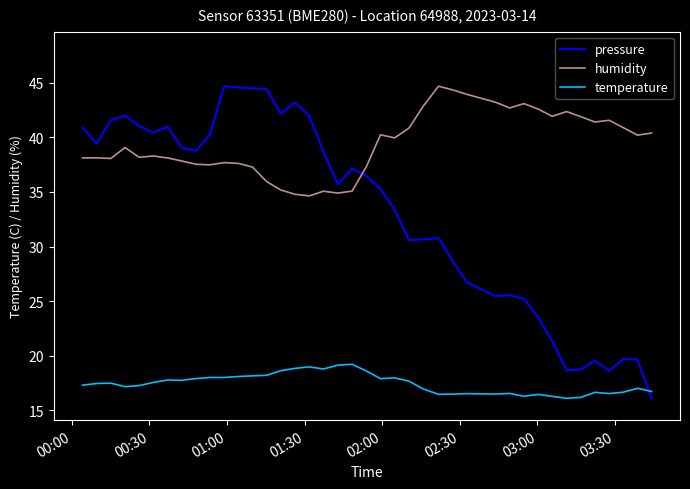

What is the greatest value displayed?

44.7